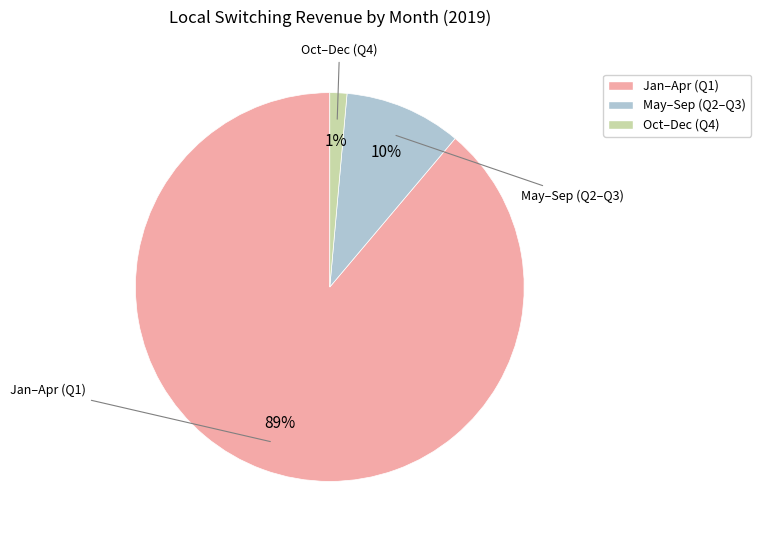

Do May–Sep (Q2–Q3) and Oct–Dec (Q4) together represent more than half of the pie?

No